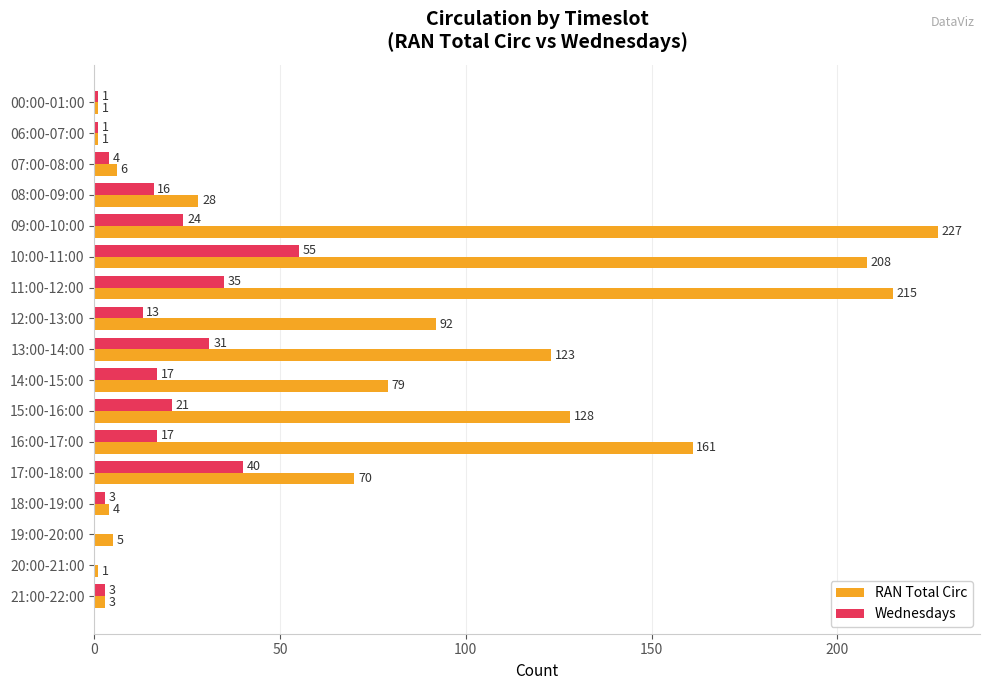

What is the sum of all RAN Total Circ values?

1352